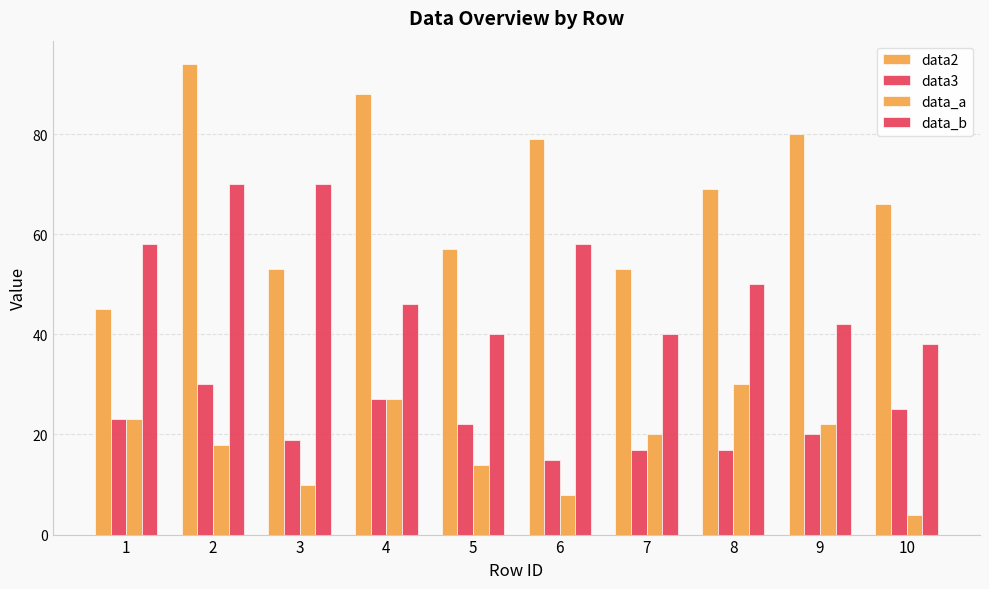

What value does the data_b series have at 7, to the nearest 10?

40